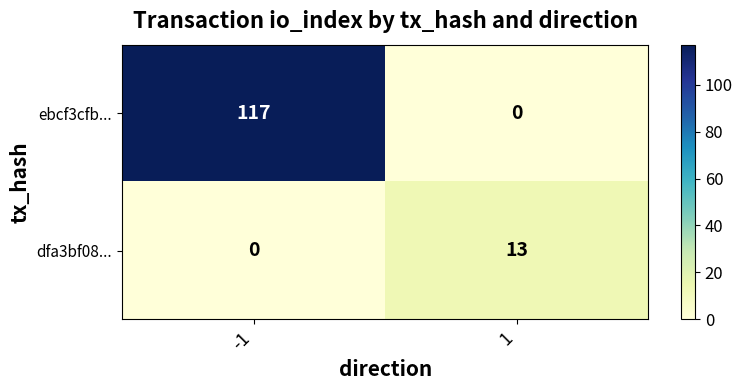

Reading right to left, what are all the values shown in this chart?

ebcf3cfb...: 0	117
dfa3bf08...: 13	0